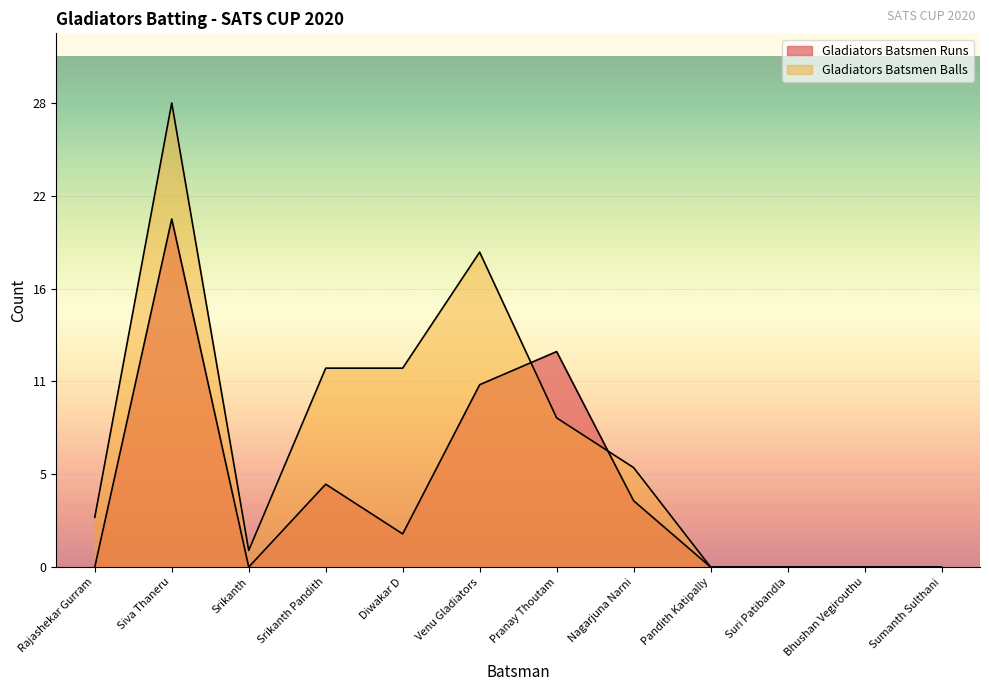

After their last crossing, which series has the higher values: Gladiators Batsmen Runs or Gladiators Batsmen Balls?

Gladiators Batsmen Balls